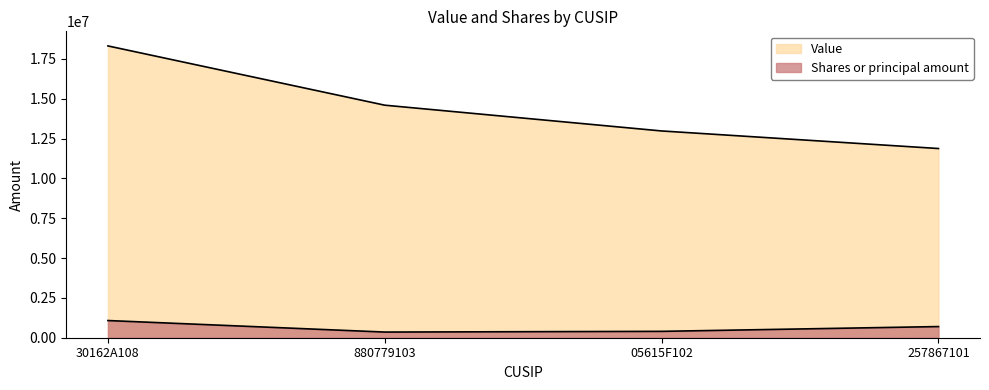

The Value series shows 26062036 at 880779103. True or false?

False